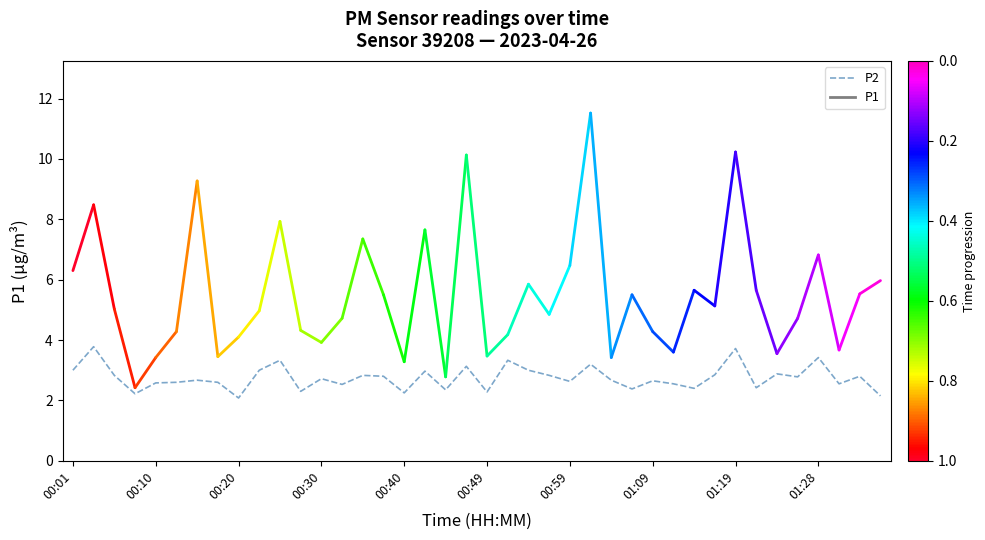

What is the maximum value shown in the chart?

3.8